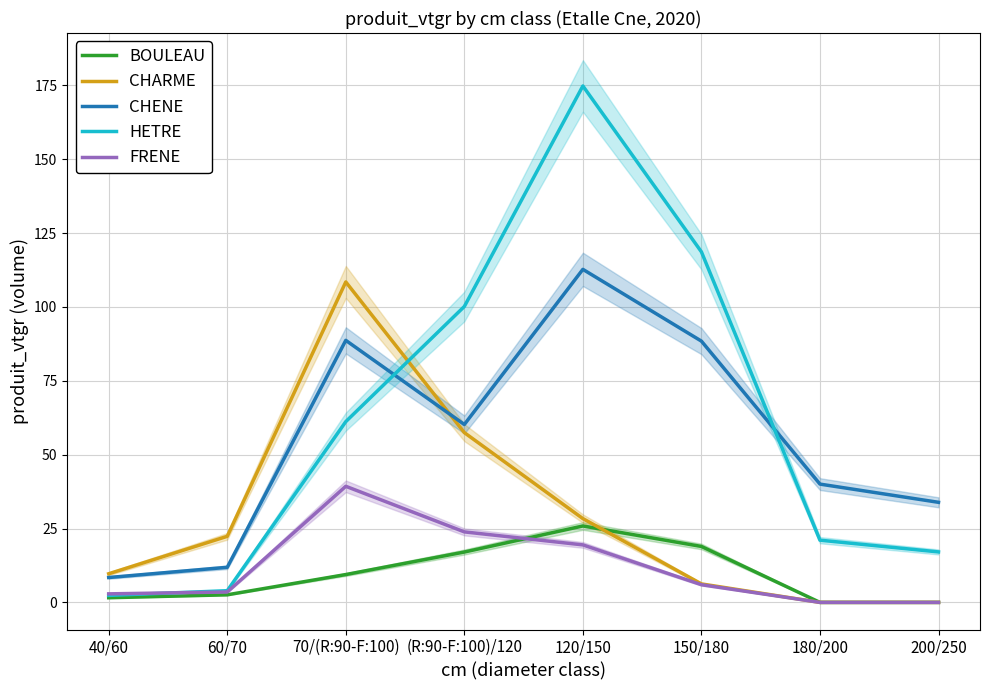

The CHARME series shows 85.0 at (R:90-F:100)/120. True or false?

False